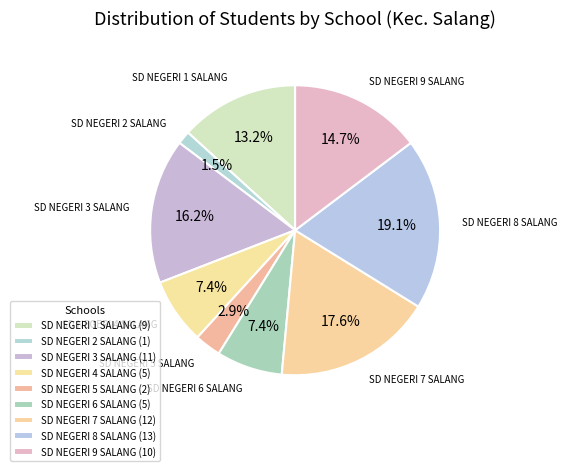

To the nearest percent, what is the difference between the largest and smallest slice percentages?

18%